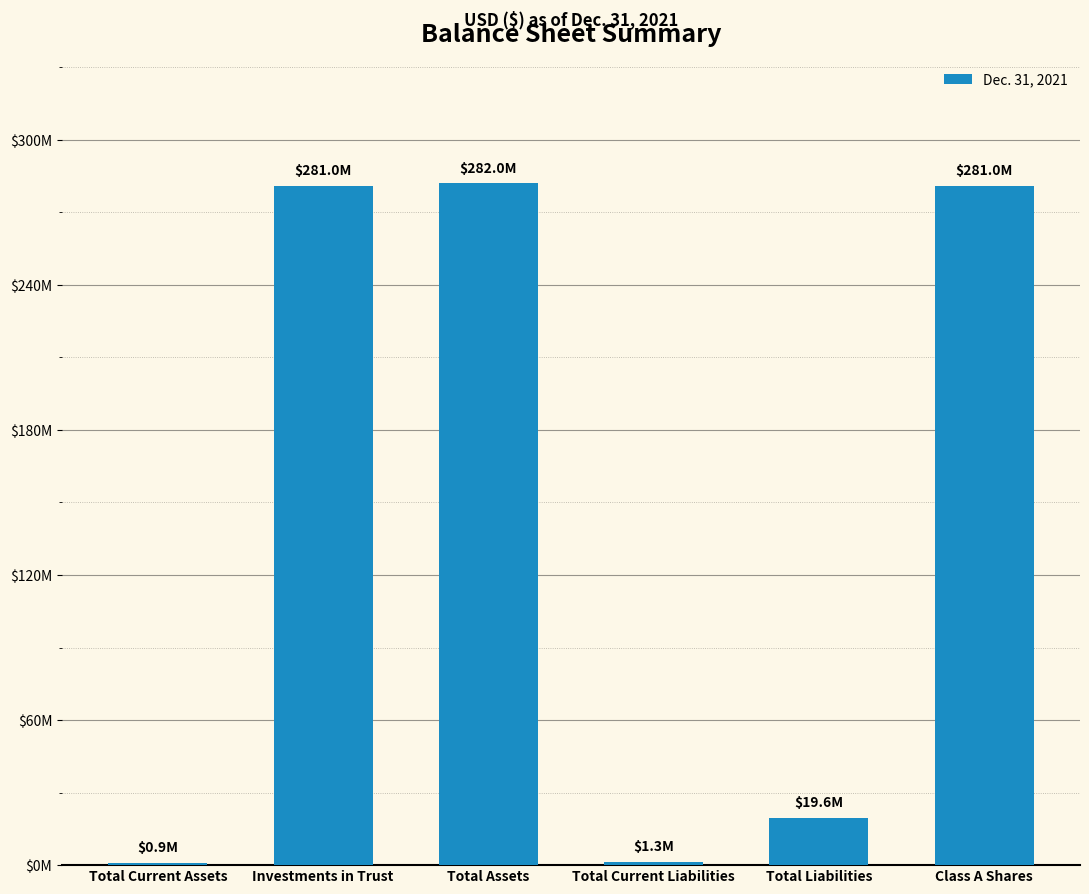

List the labels in order of value, smallest first.

Total Current Assets, Total Current Liabilities, Total Liabilities, Class A Shares, Investments in Trust, Total Assets